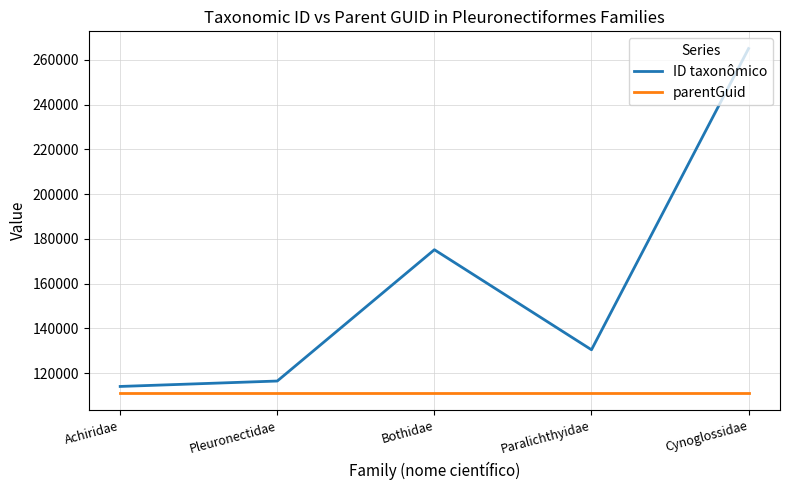

True or false: ID taxonômico and parentGuid cross at least once.

False